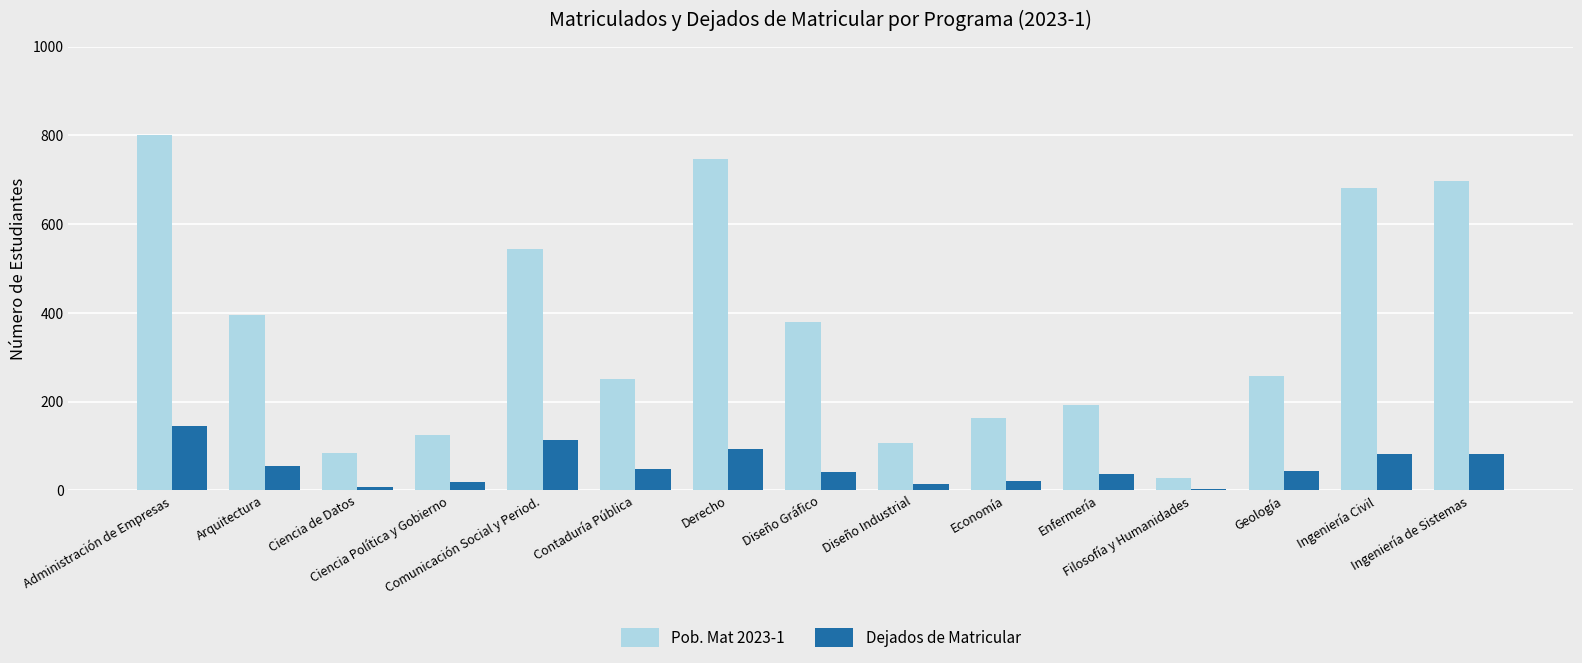

List the series in order of their peak value, lowest first.

Dejados de Matricular, Pob. Mat 2023-1